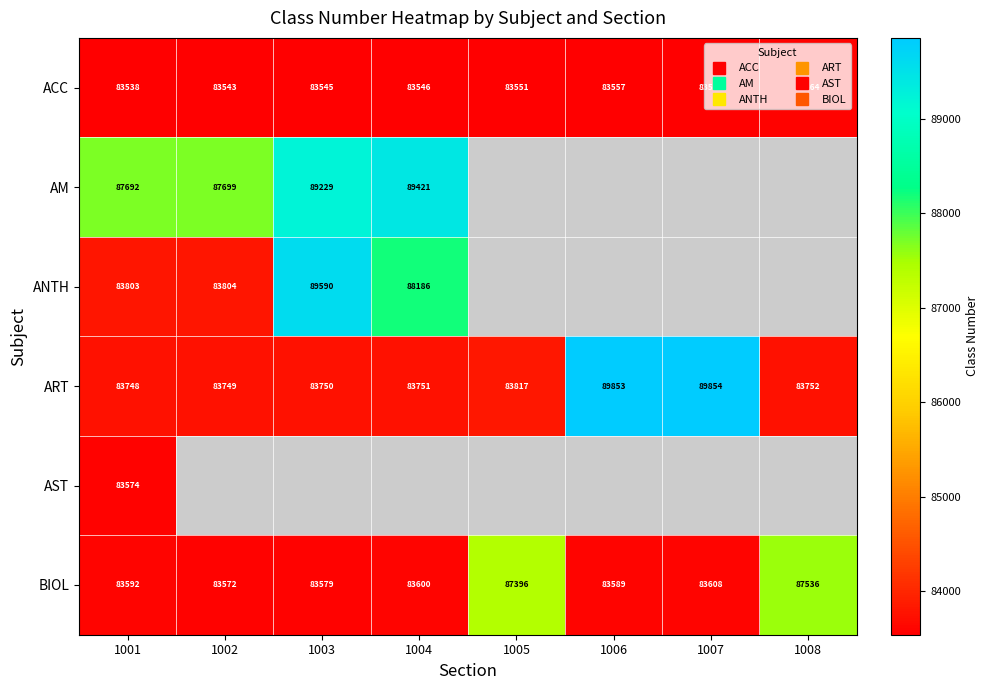

What is the difference between the maximum and minimum values in the ACC series?

26.0